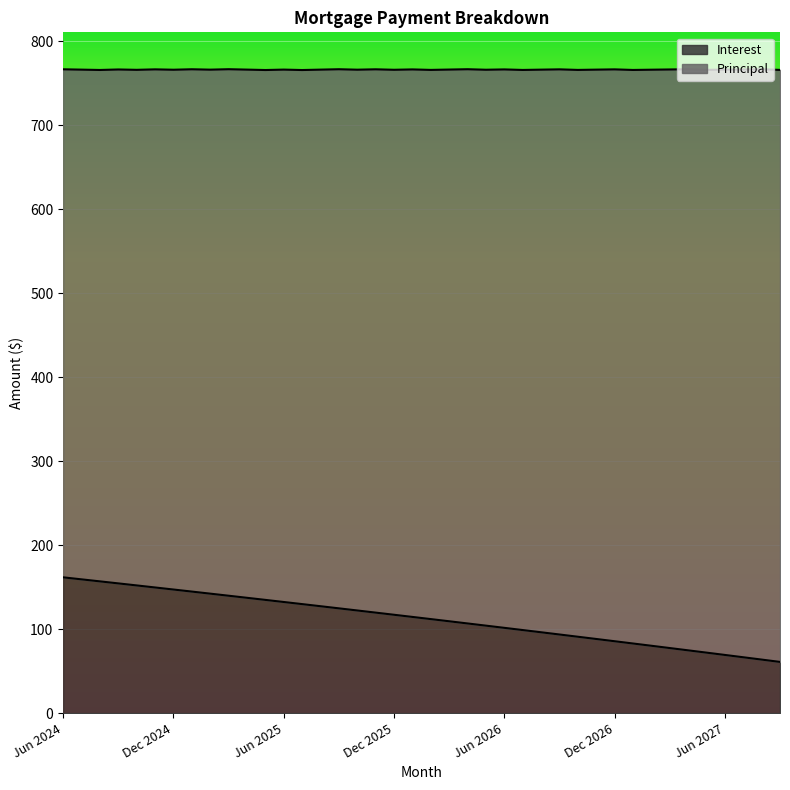

What is the value of the 15th point from the left?

127.3